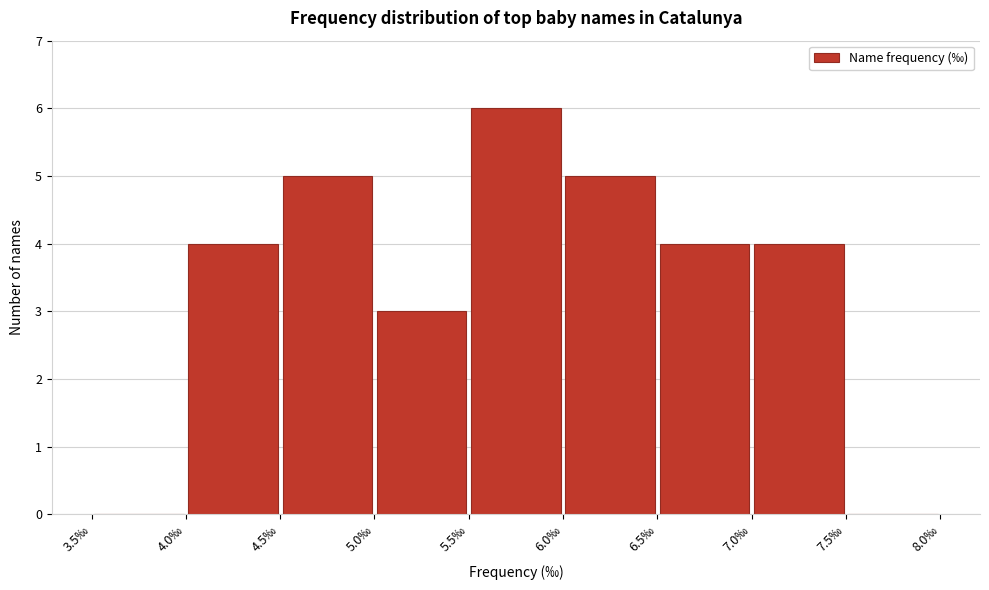

Reading left to right, list every bar in this chart as the range it spans on the x-axis followed by its height. The values are not printed on the chart, so give them approximately, as read against the axis.

3.5 to 4.0: 0
4.0 to 4.5: 4
4.5 to 5.0: 5
5.0 to 5.5: 3
5.5 to 6.0: 6
6.0 to 6.5: 5
6.5 to 7.0: 4
7.0 to 7.5: 4
7.5 to 8.0: 0